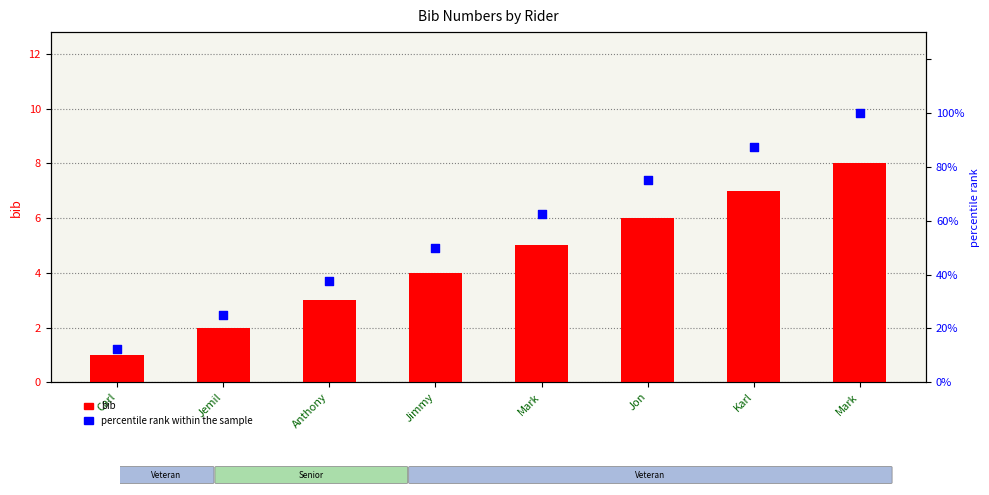

Which series contains the highest Y value?

percentile rank within the sample